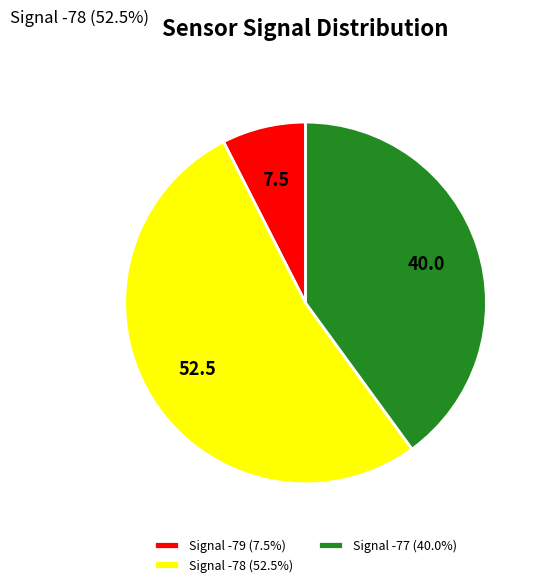

Does Signal -77 (40.0%) represent more than half of the total?

No